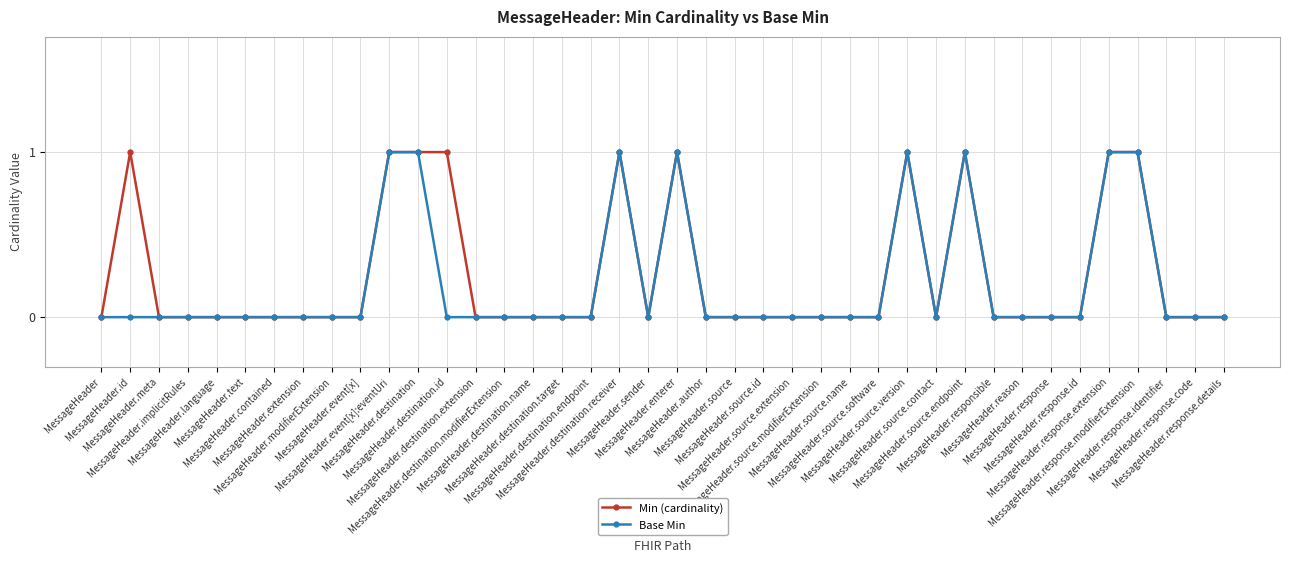

How many distinct data groups are displayed?

2